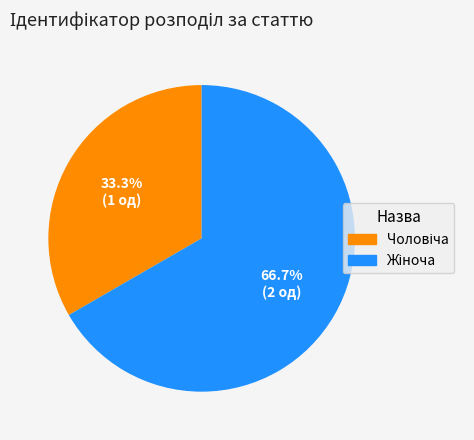

Does any single category account for the majority?

Yes